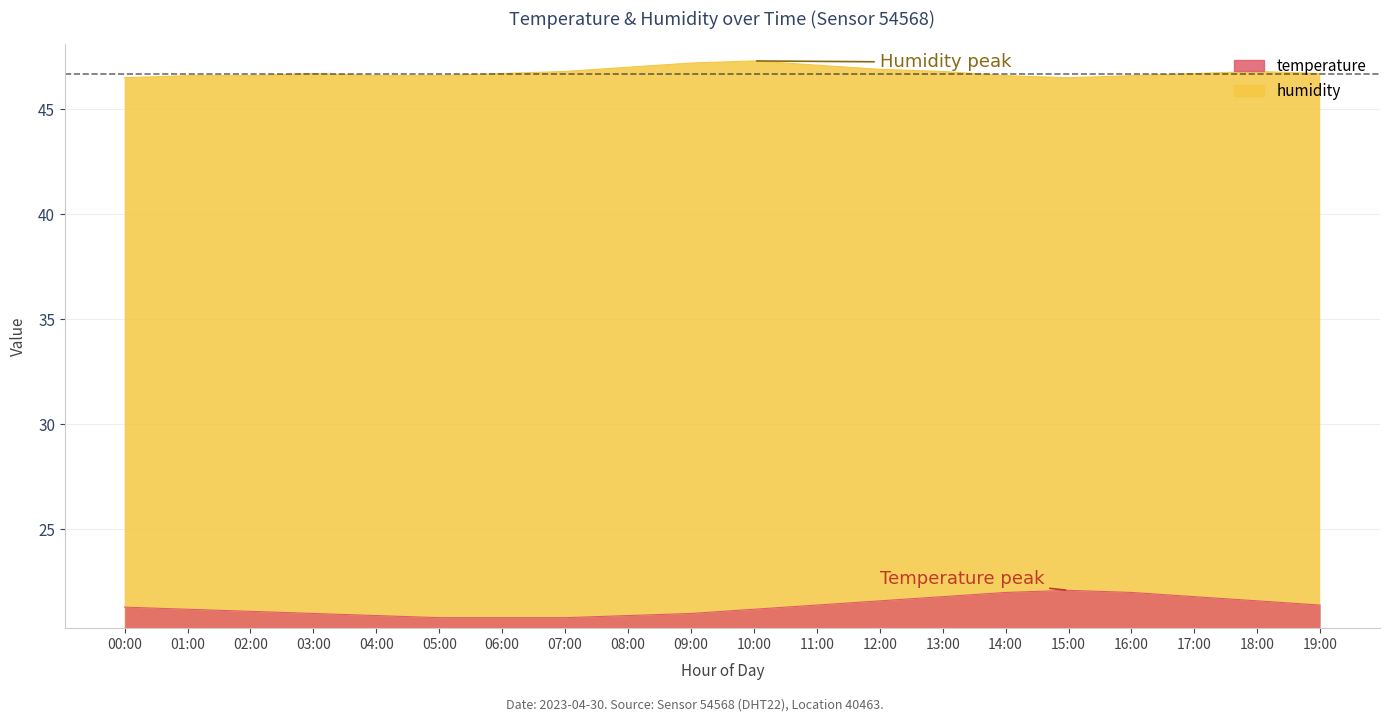

Which series has the largest range (max minus min)?

temperature